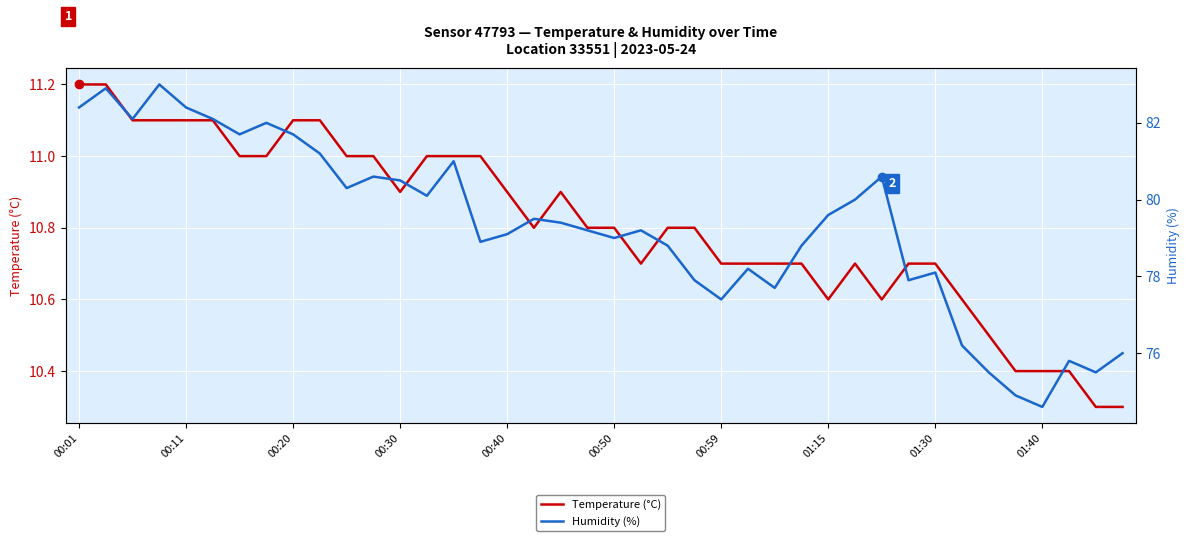

What is the difference between the maximum and minimum values in the Humidity (%) series?

8.4